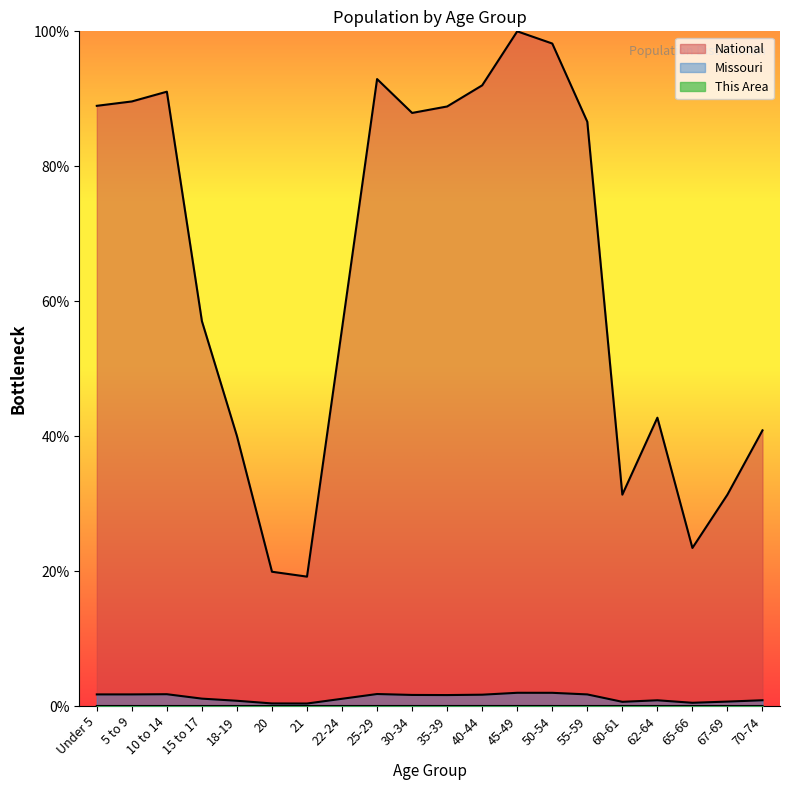

Where is the first local maximum for This Area?

10 to 14